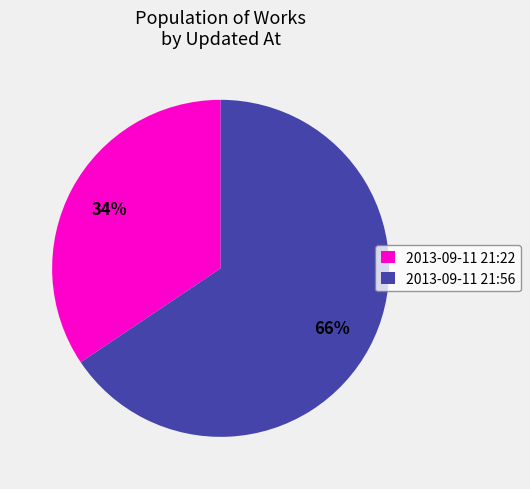

What is the largest slice in the pie chart?

2013-09-11 21:56